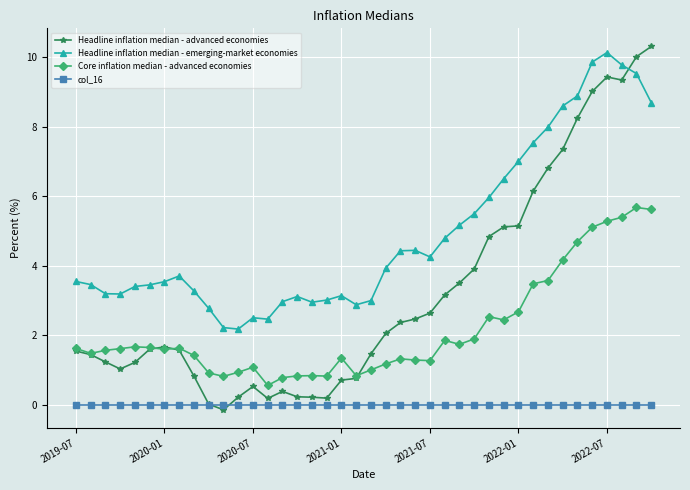

How many intersections are there between Headline inflation median - advanced economies and Headline inflation median - emerging-market economies?

1